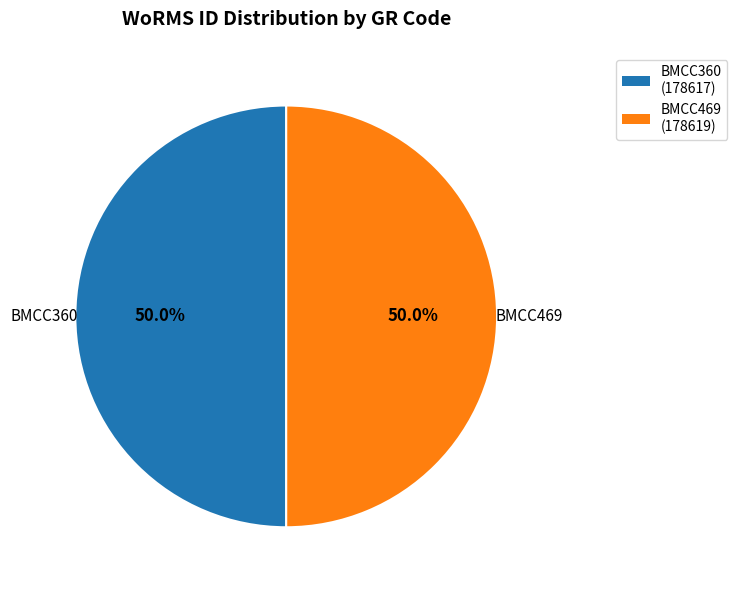

To the nearest percent, what is the average slice percentage?

50%